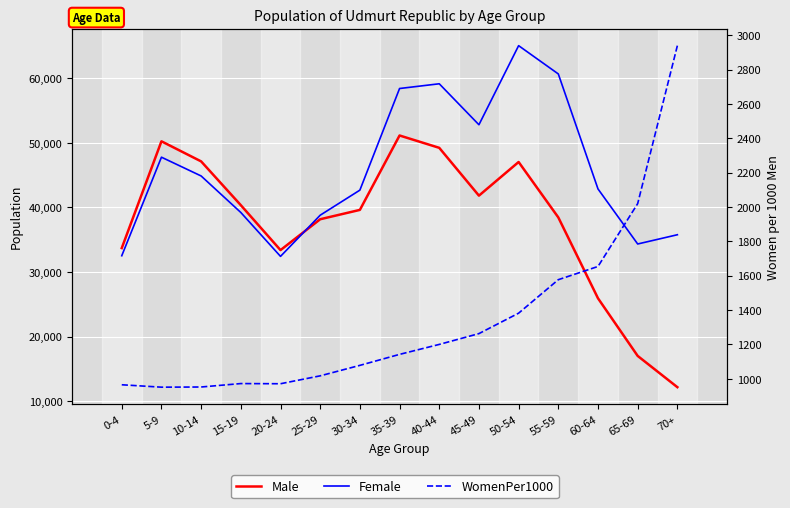

What is the average value of the Male series?

37700